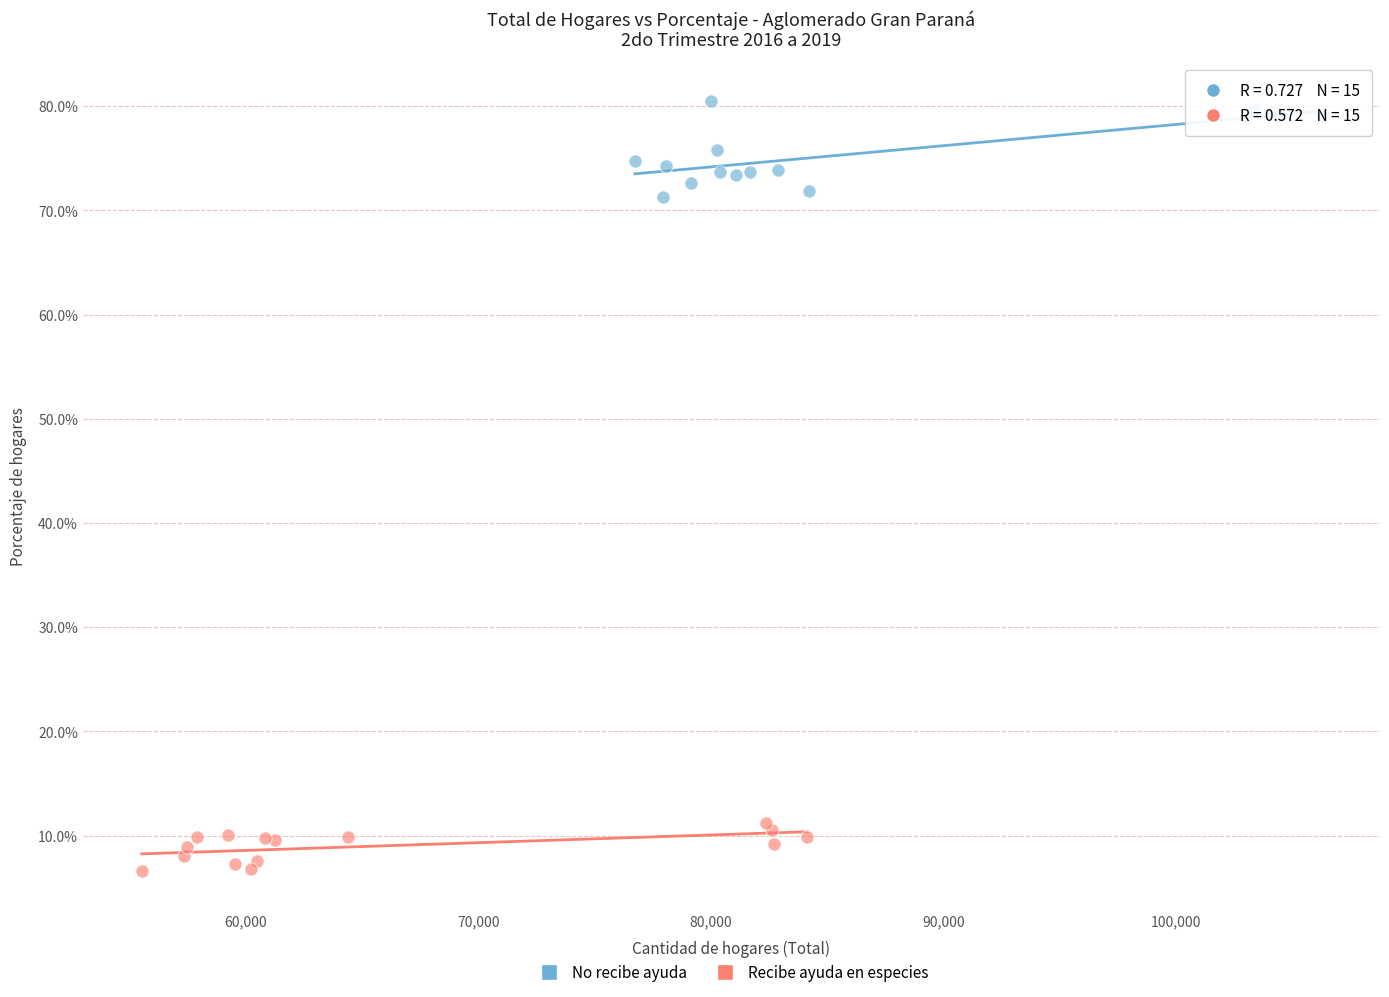

Which series reaches the minimum Y coordinate?

Recibe ayuda en especies